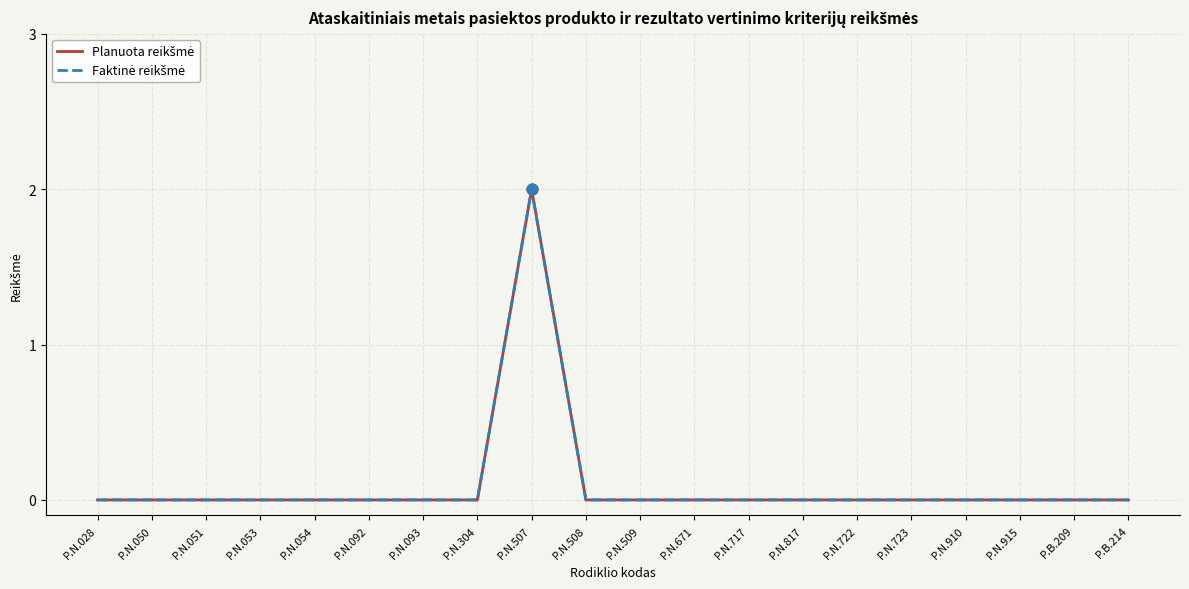

Which series has the largest total across all categories?

Planuota reikšmė